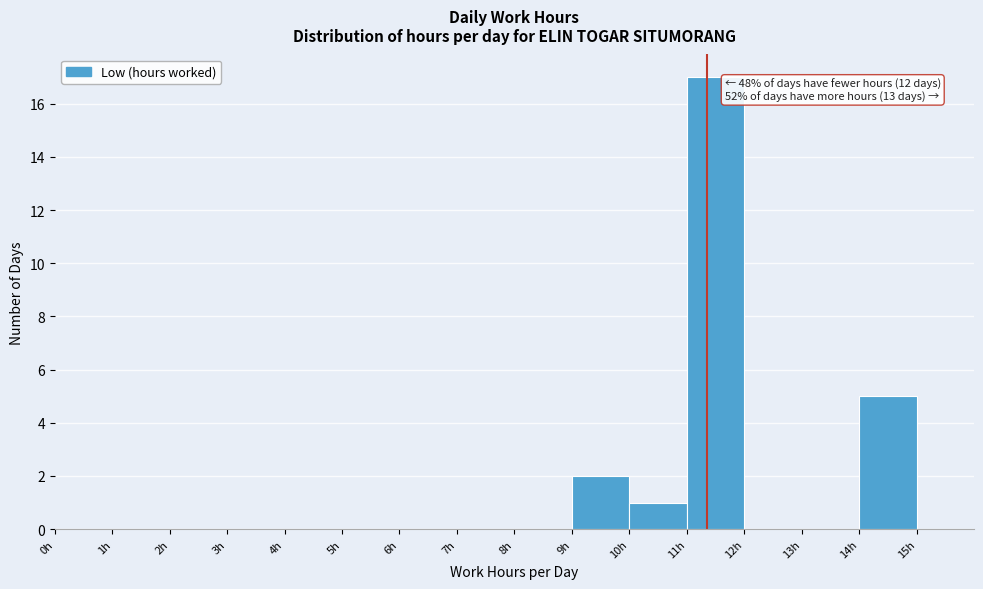

Over which range of the x-axis is the bar tallest?

11 to 12